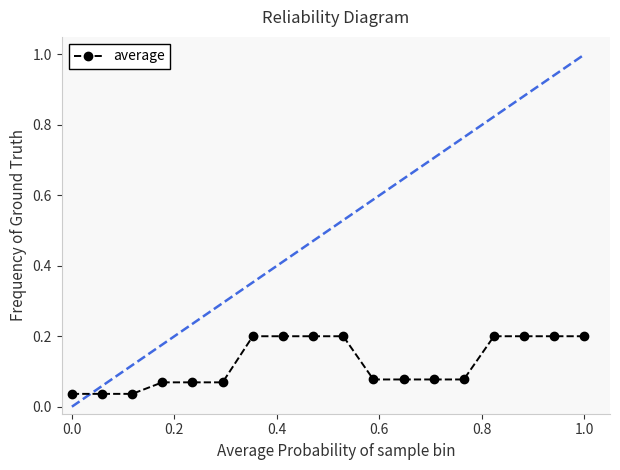

Count the values in the range 0 to 1.

18